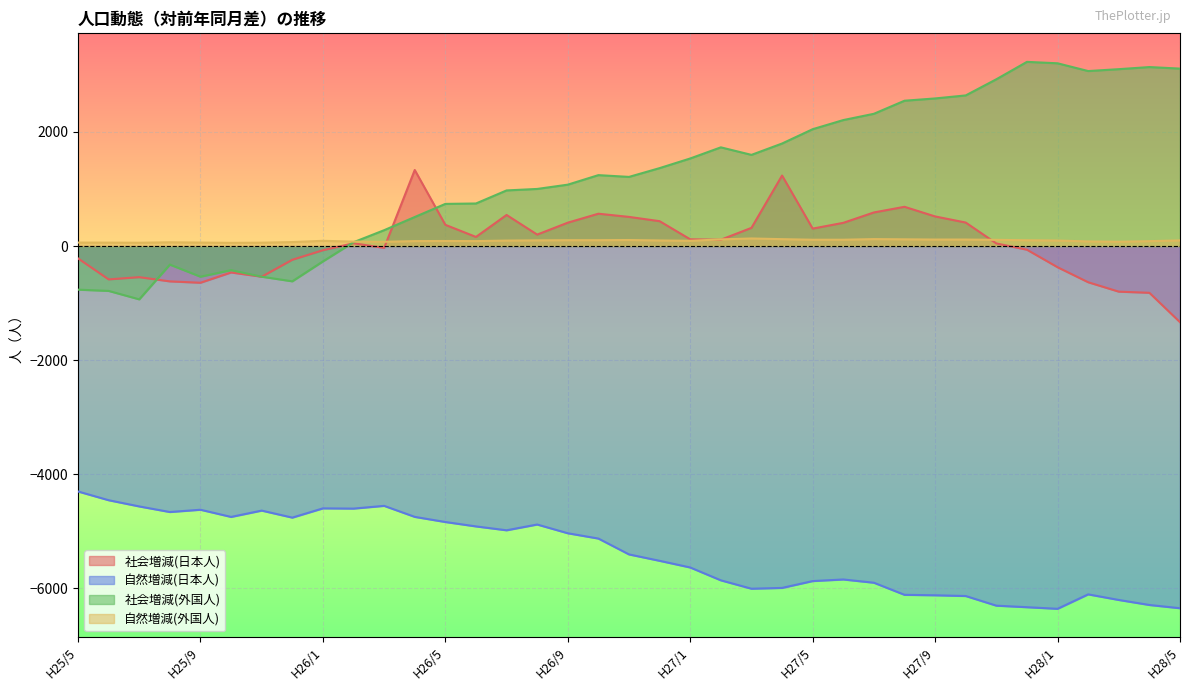

At which category does 社会増減(日本人) reach its first local peak?

H25/7